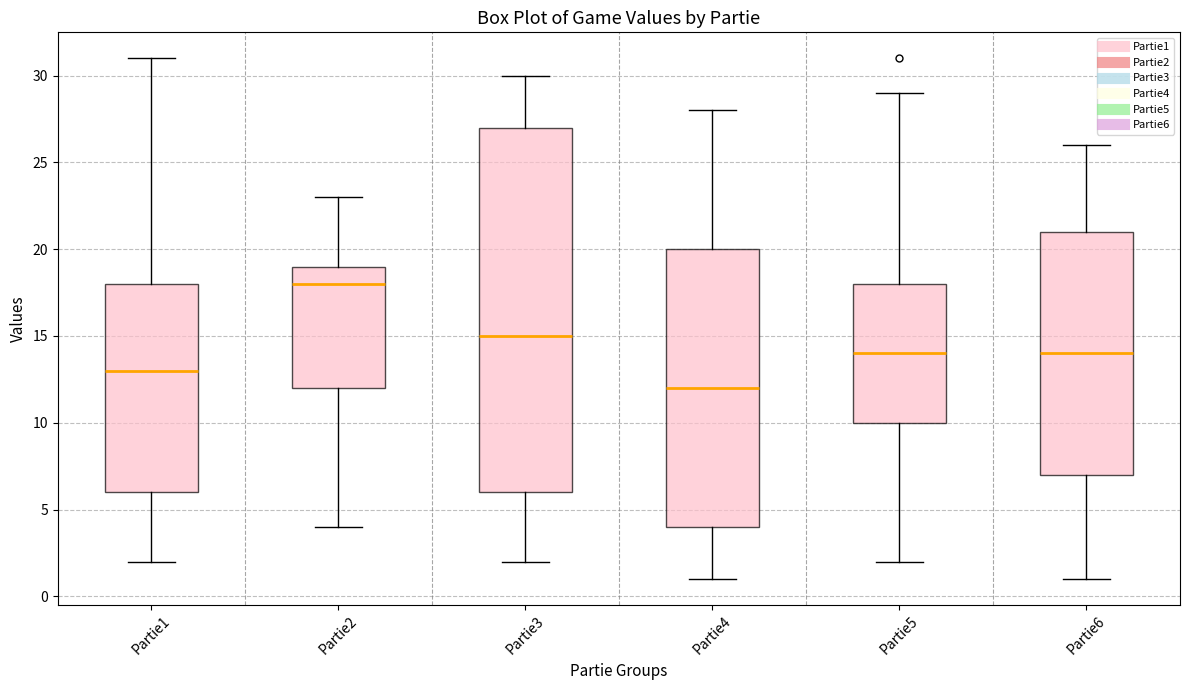

Which box's median line is the highest?

Partie2